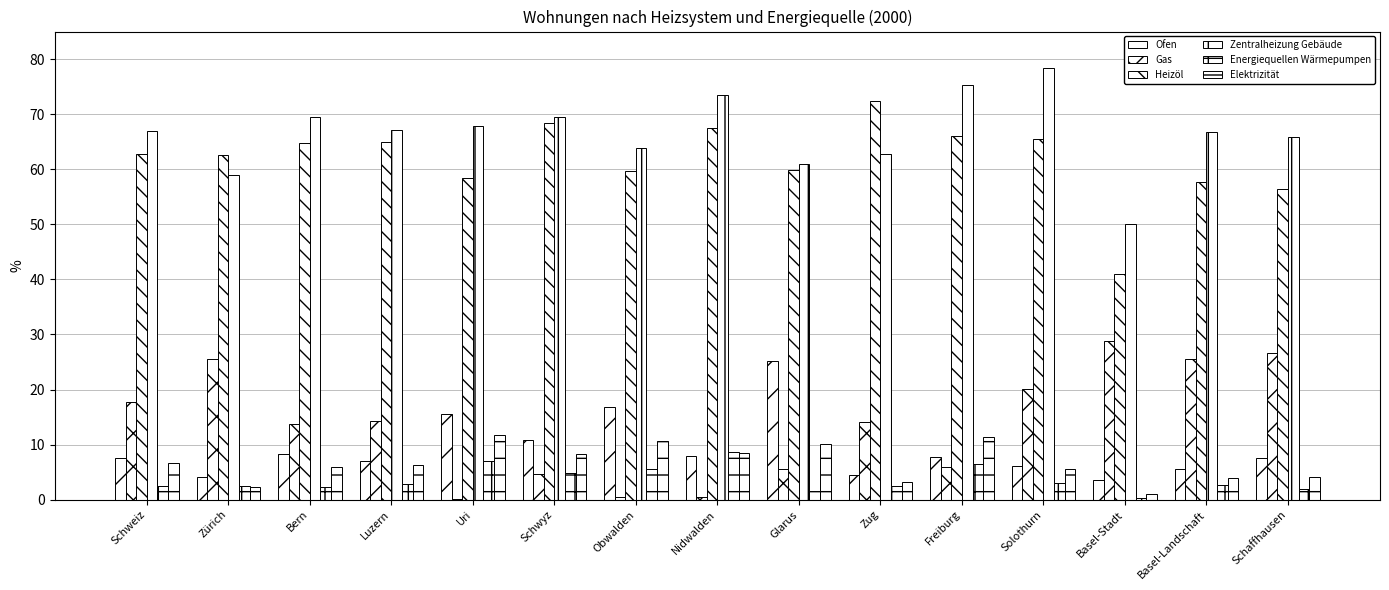

Does the chart contain stacked bars?

No